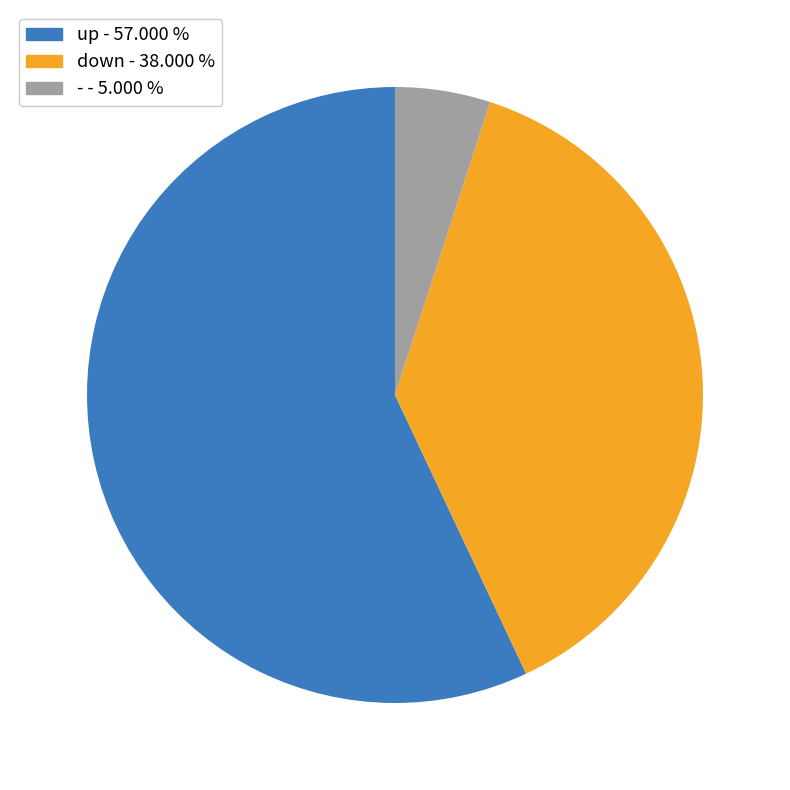

Count the number of slices in the pie.

3